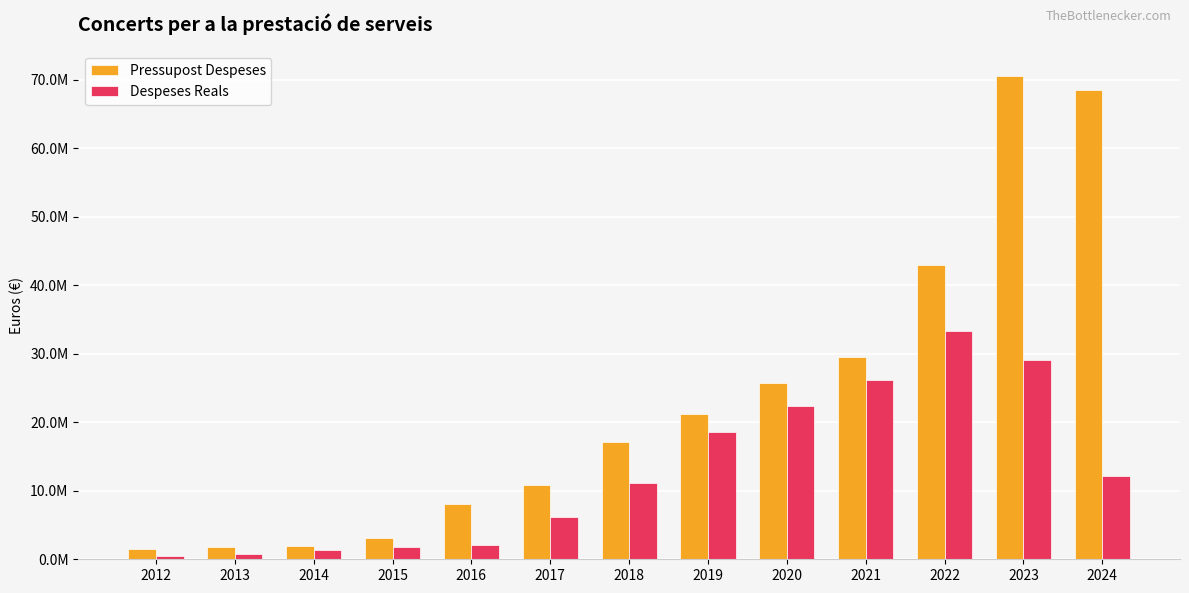

Rank the series by their maximum value, from lowest to highest.

Despeses Reals, Pressupost Despeses